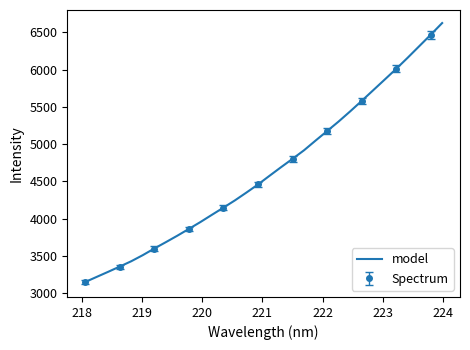

What is the lowest value of the model series?

3148.9